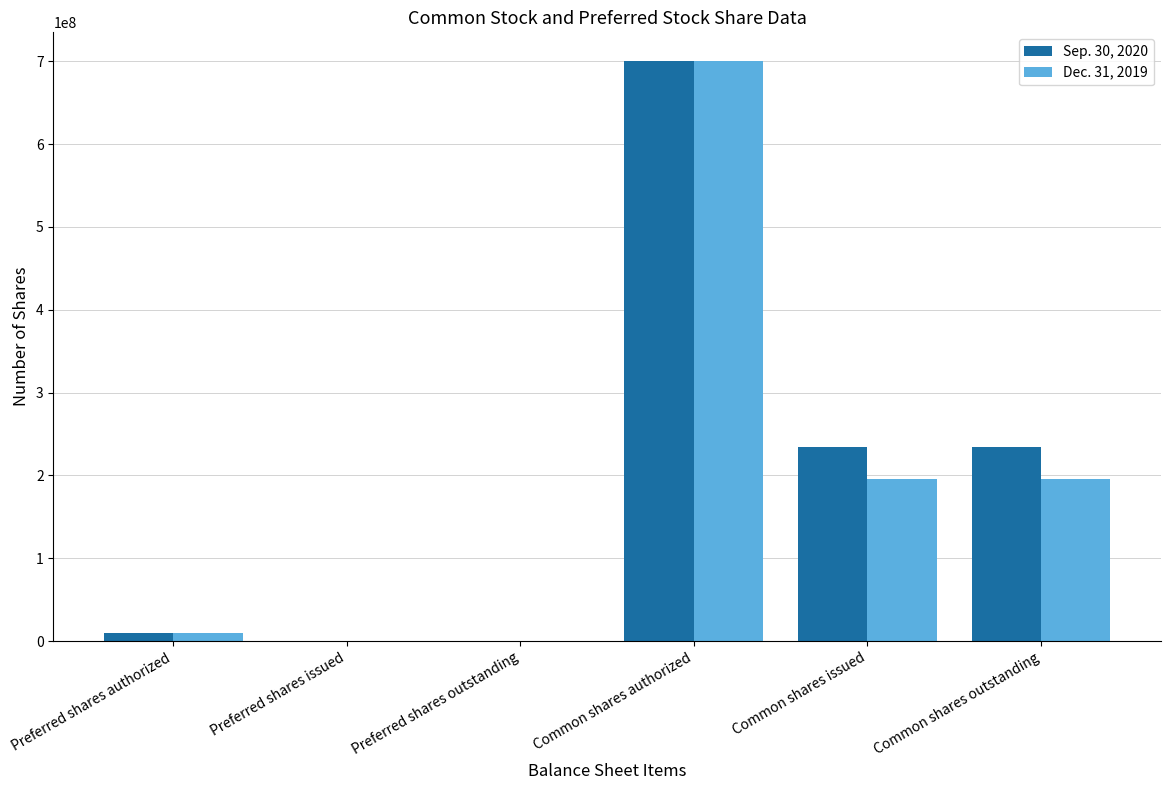

Reading left to right, transcribe all the data shown in this chart.

Sep. 30, 2020: 10000000	0	0	700000000	234021503	234021503
Dec. 31, 2019: 10000000	0	0	700000000	196001038	196001038